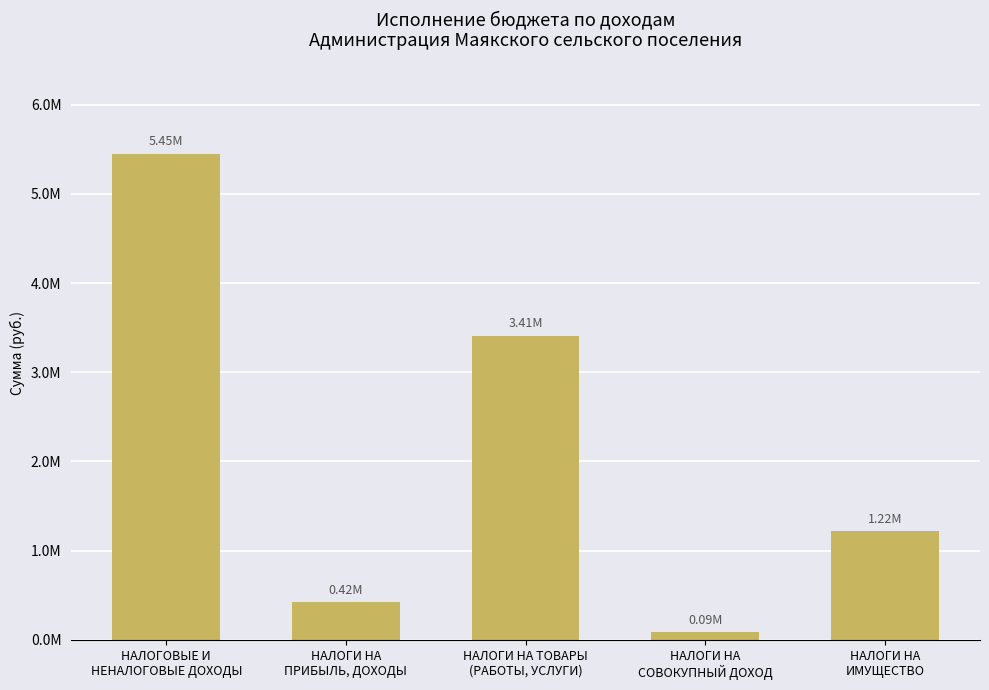

Where is the data nearest to the value 2765850?

НАЛОГИ НА ТОВАРЫ
(РАБОТЫ, УСЛУГИ)